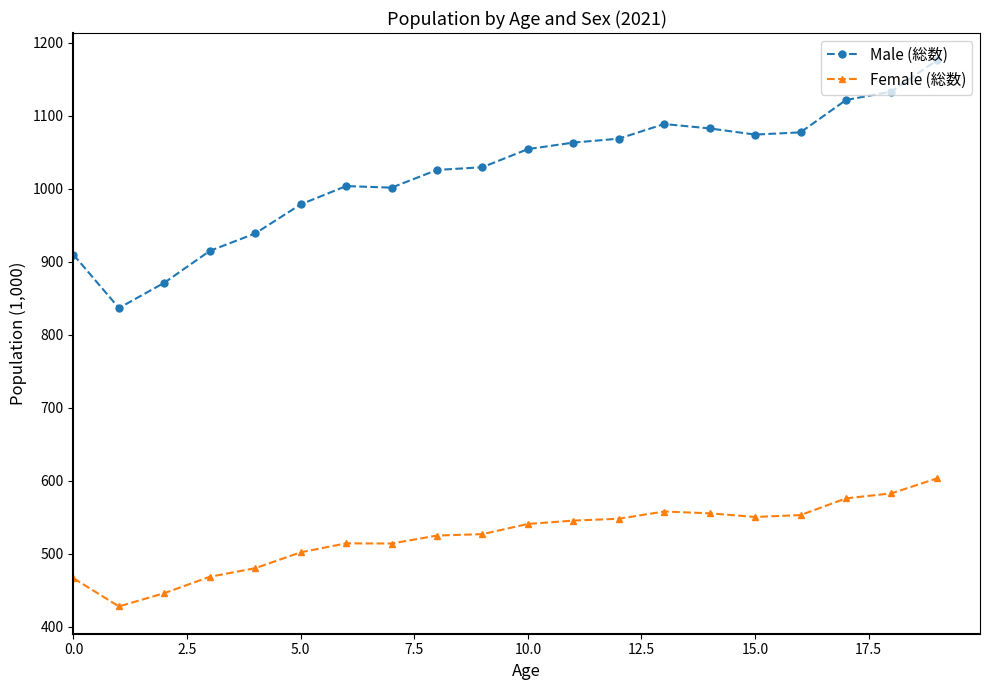

How many categories are shown in the chart?

20